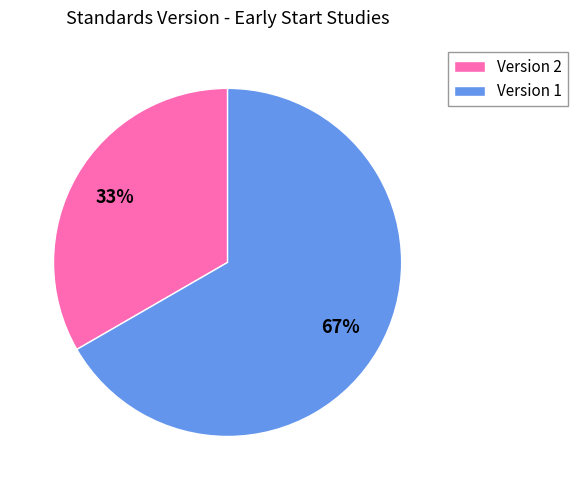

What is the largest slice in the pie chart?

Version 1